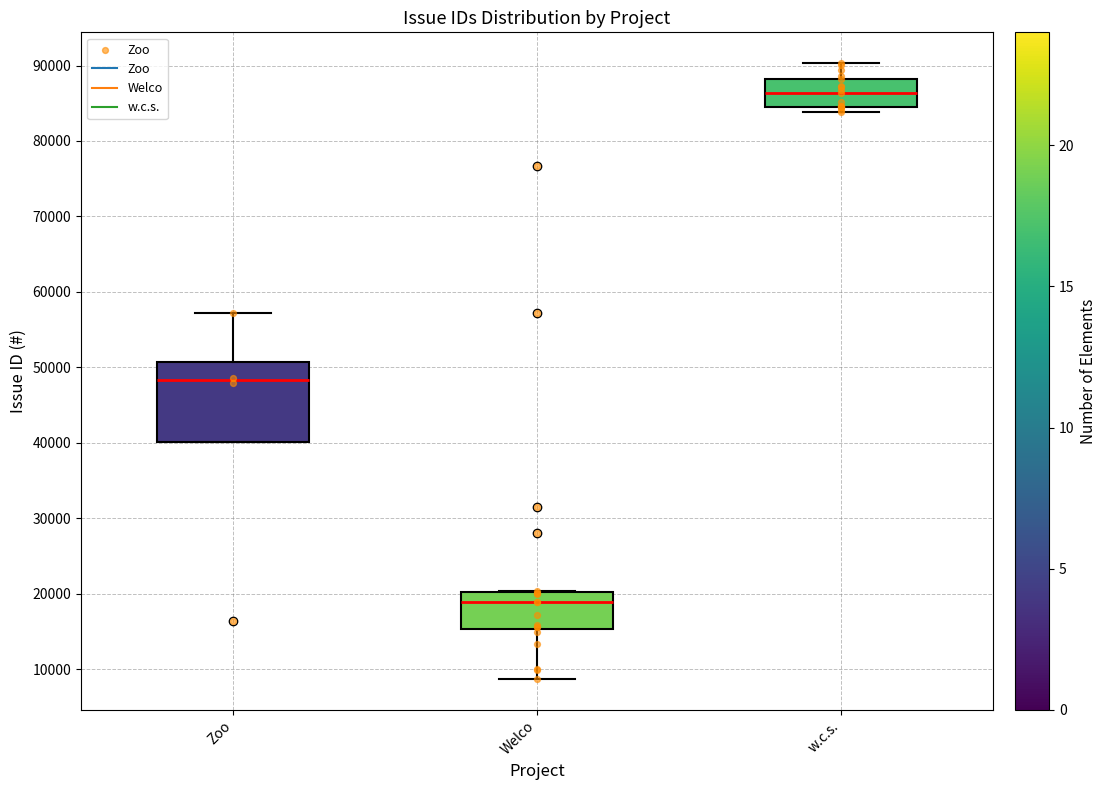

Reading left to right, transcribe this box plot: for each box, give where its median line is, the range the box spans, and where its two whiskers end, as read against the y-axis. The values are not printed on the chart, so give them approximately, as read against the axis.

Zoo: median 48000, box 40000 to 51000, whiskers 40000 to 57000
Welco: median 19000, box 15000 to 20000, whiskers 9000 to 20000
w.c.s.: median 86000, box 85000 to 88000, whiskers 84000 to 90000